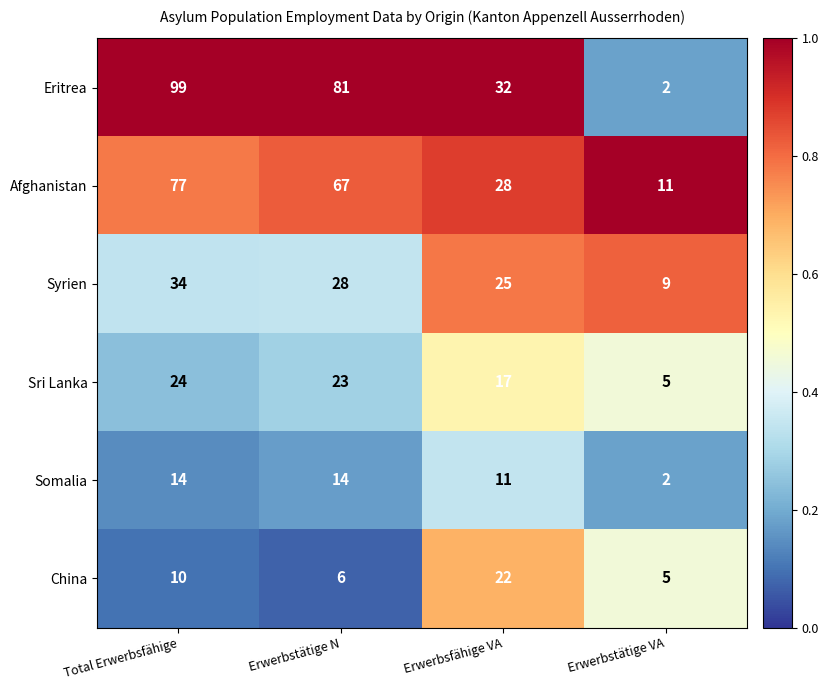

How many series are shown in this chart?

6